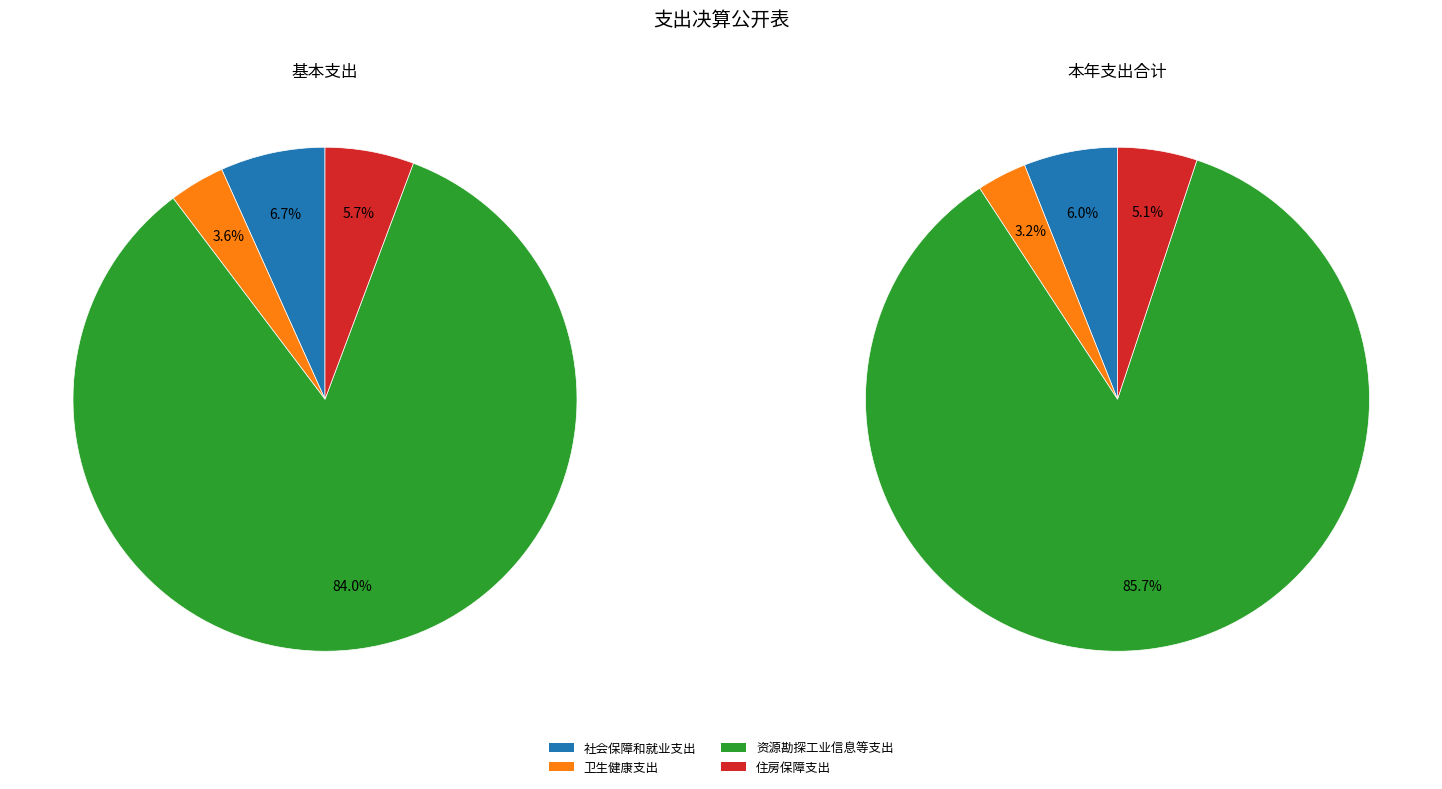

The 卫生健康支出 slice represents 3% of the pie. True or false?

True